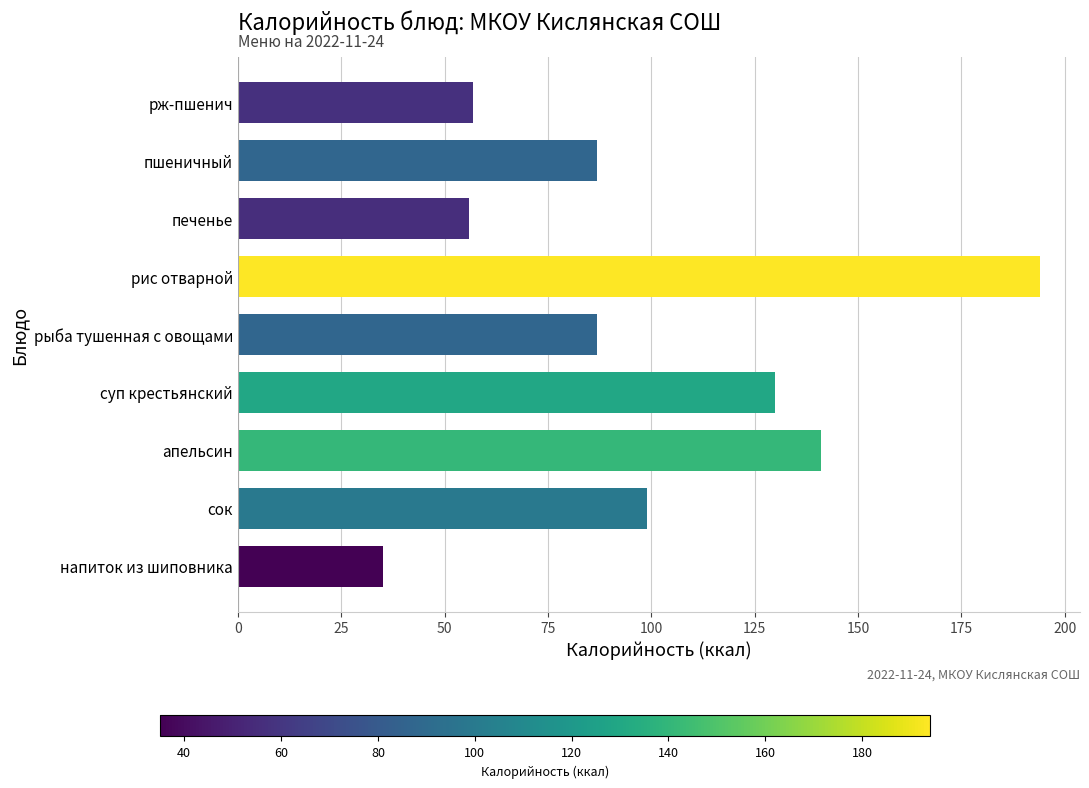

What is the difference between the maximum and second lowest values?

138